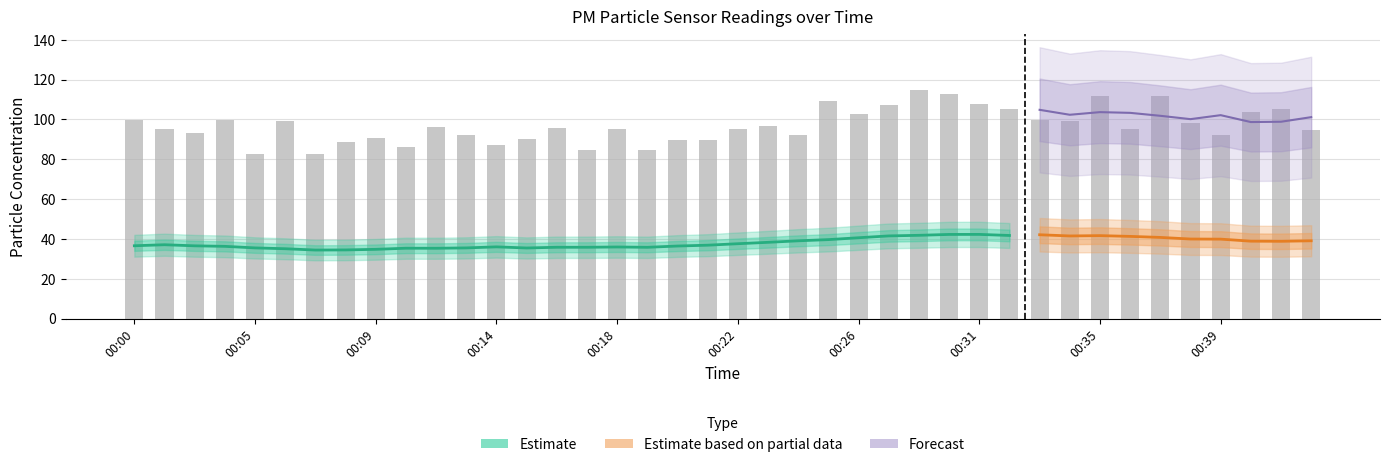

Reading left to right, extract all data points from this chart.

99.6	95.4	92.9	99.6	82.4	99.4	82.4	88.8	90.5	86.2	96.2	91.9	87.0	90.3	95.9	84.4	95.0	84.5	89.4	89.8	95.1	96.6	92.0	109.3	102.9	107.4	114.6	112.8	107.8	105.1	99.8	99.3	111.9	95.4	111.7	98.0	91.9	103.5	105.4	94.4